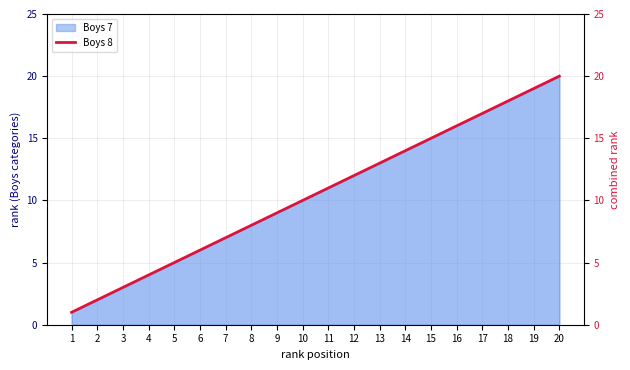

Where does the data first go above 11?

12